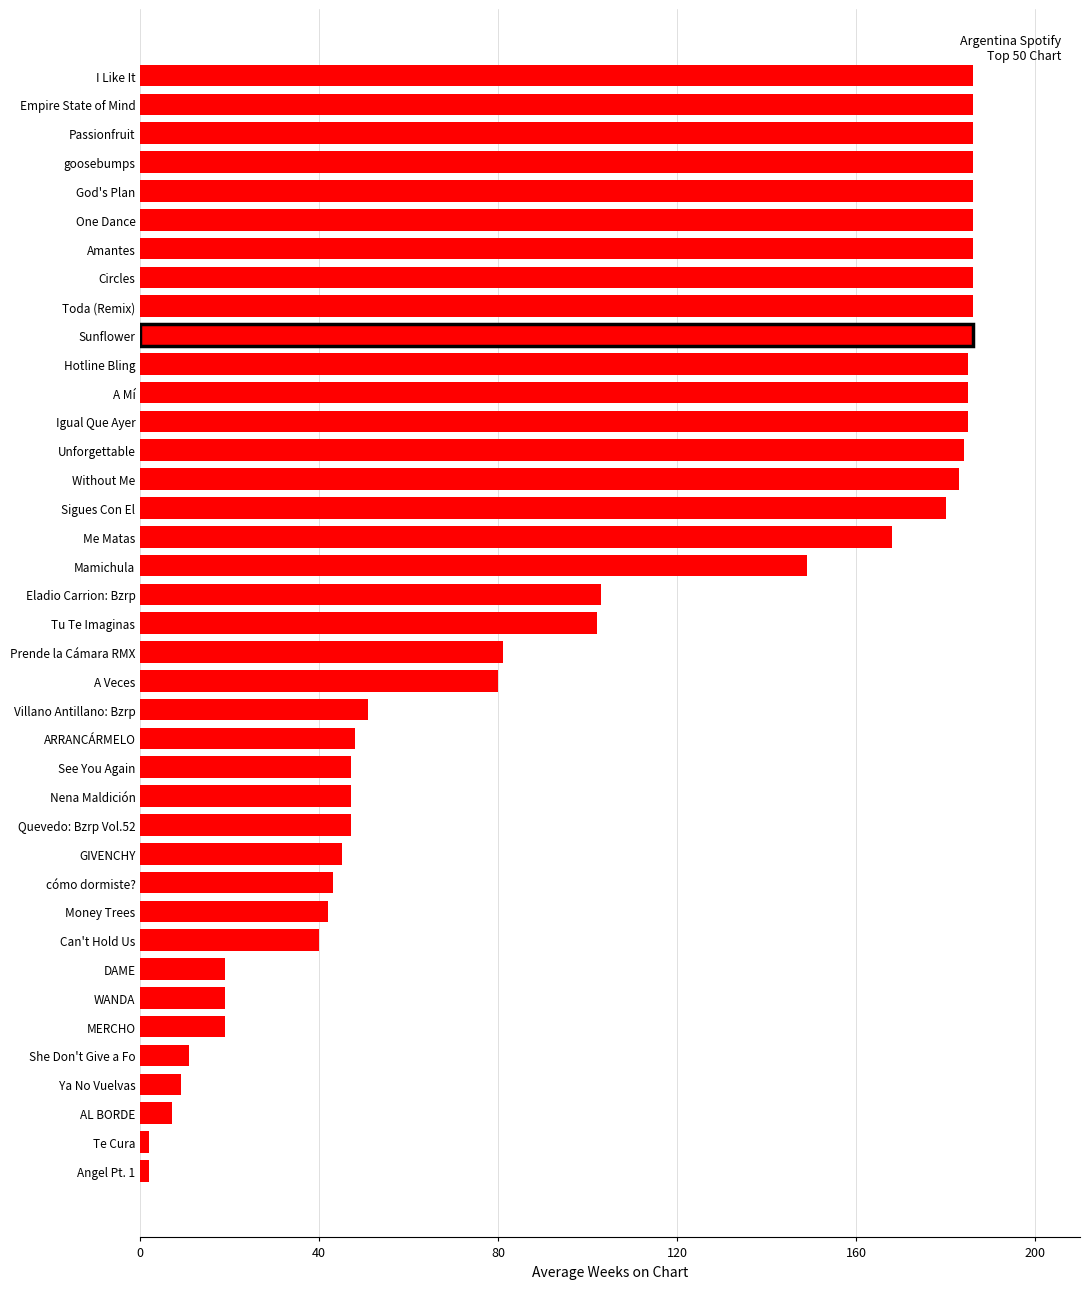

The chart shows a value of 80 at A Veces. True or false?

True